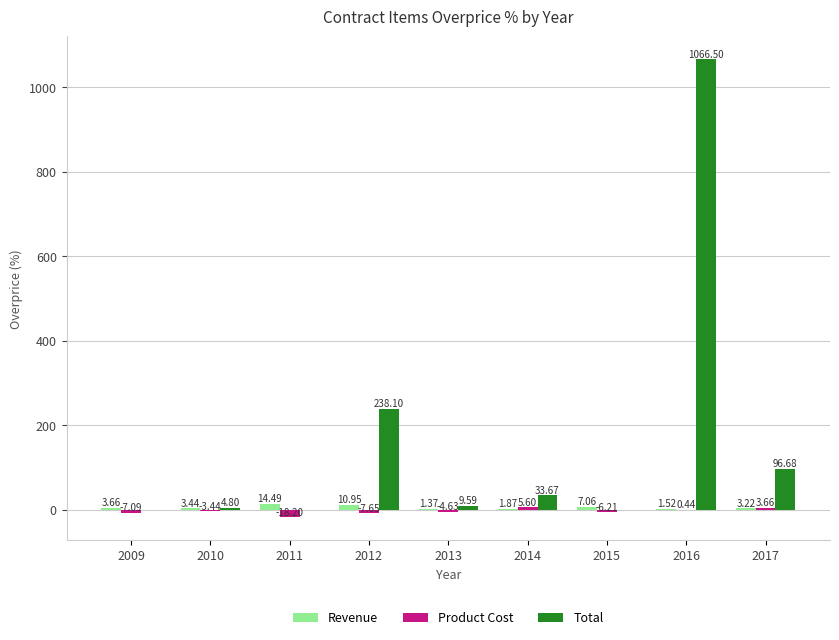

Is the value of Product Cost at 2016 greater than the value of Total at 2017?

No